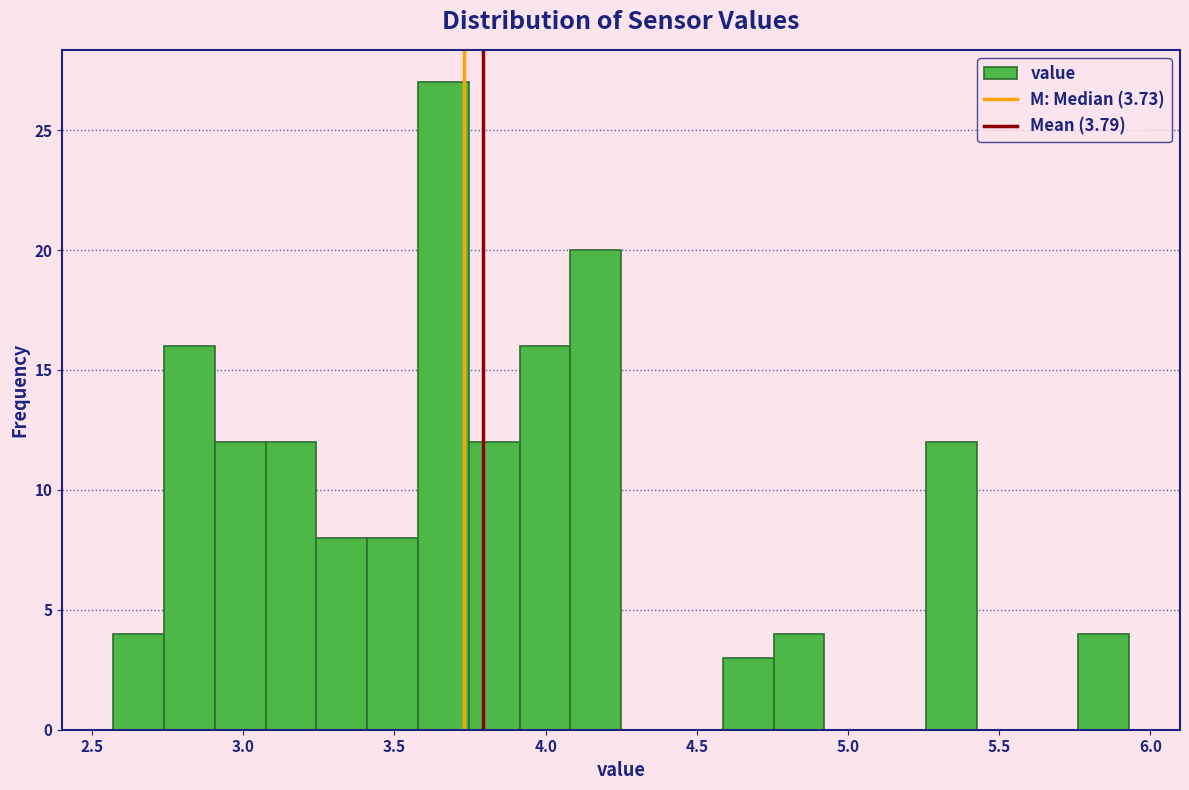

Around what value on the x-axis is the tallest bar? Give the approximate position of its centre, as read against the axis.

3.65